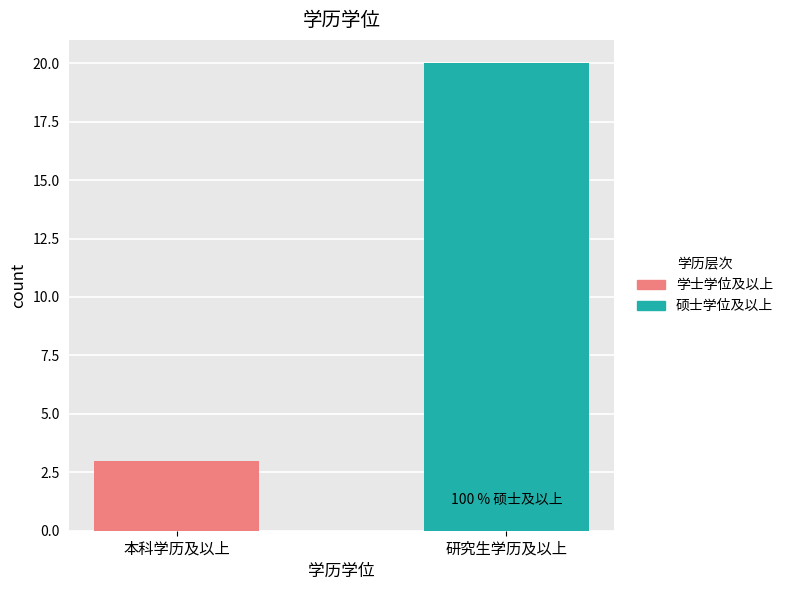

What value does the 学士学位及以上 series have at 本科学历及以上?

3